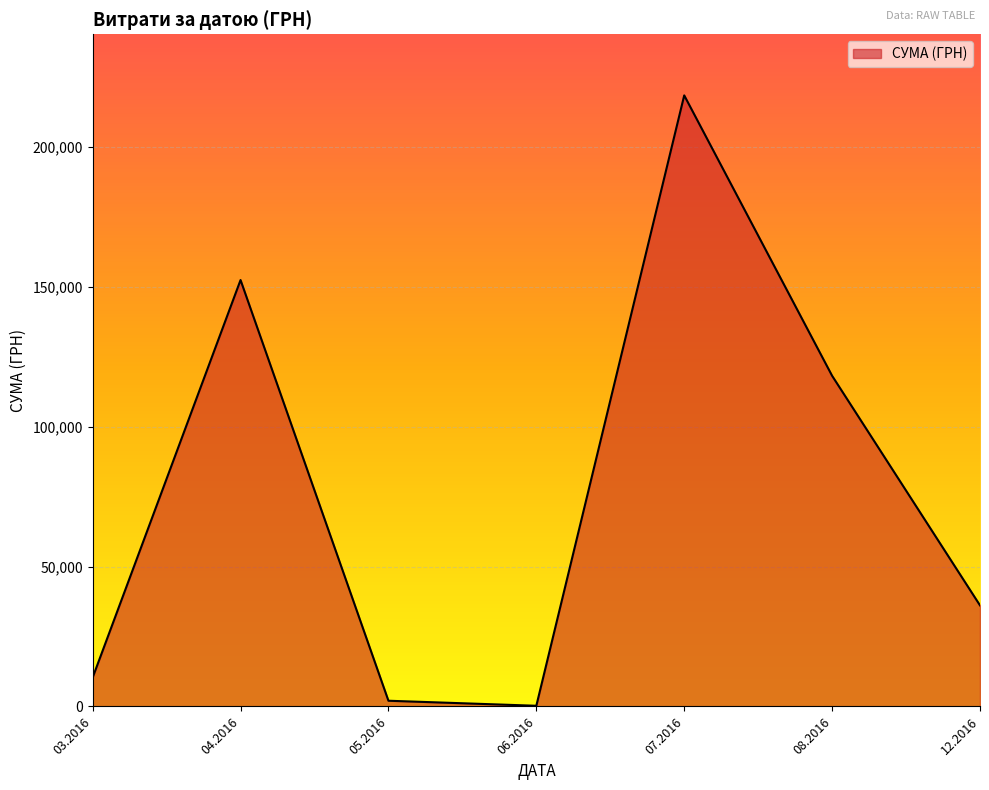

The value at 08.2016 is 191759.3. True or false?

False